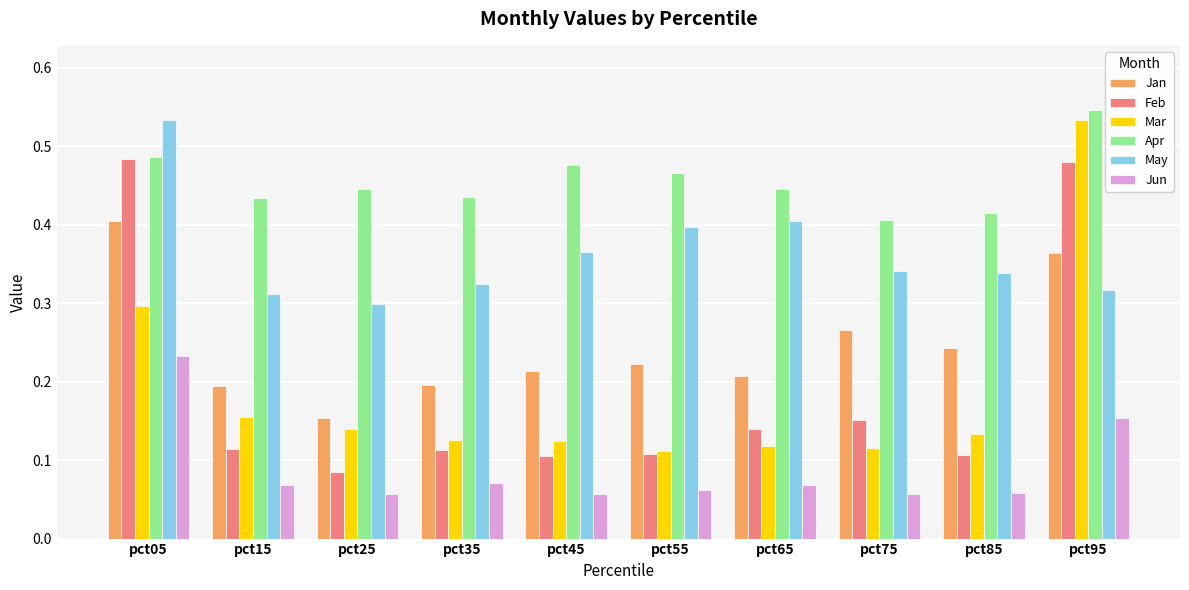

Which series has the widest spread of values?

Mar